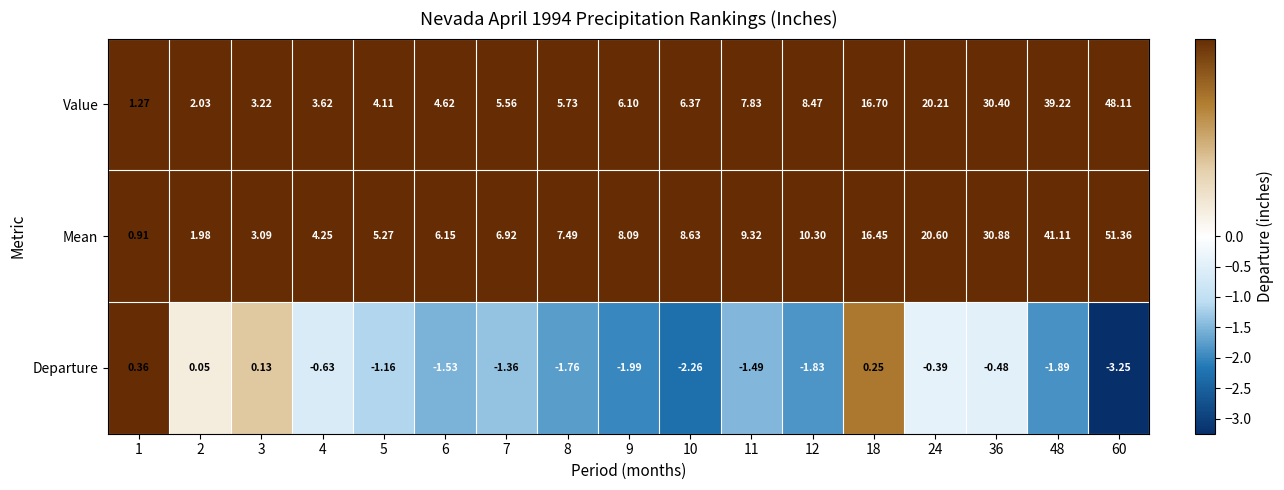

At which category is the sum across all series the highest?

60